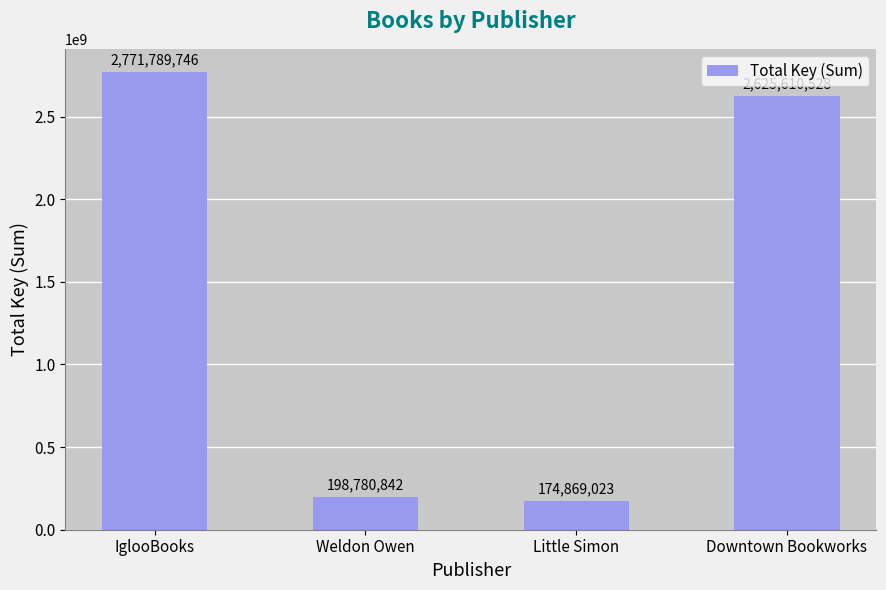

Is it true that the value at IglooBooks is 1824589157?

False